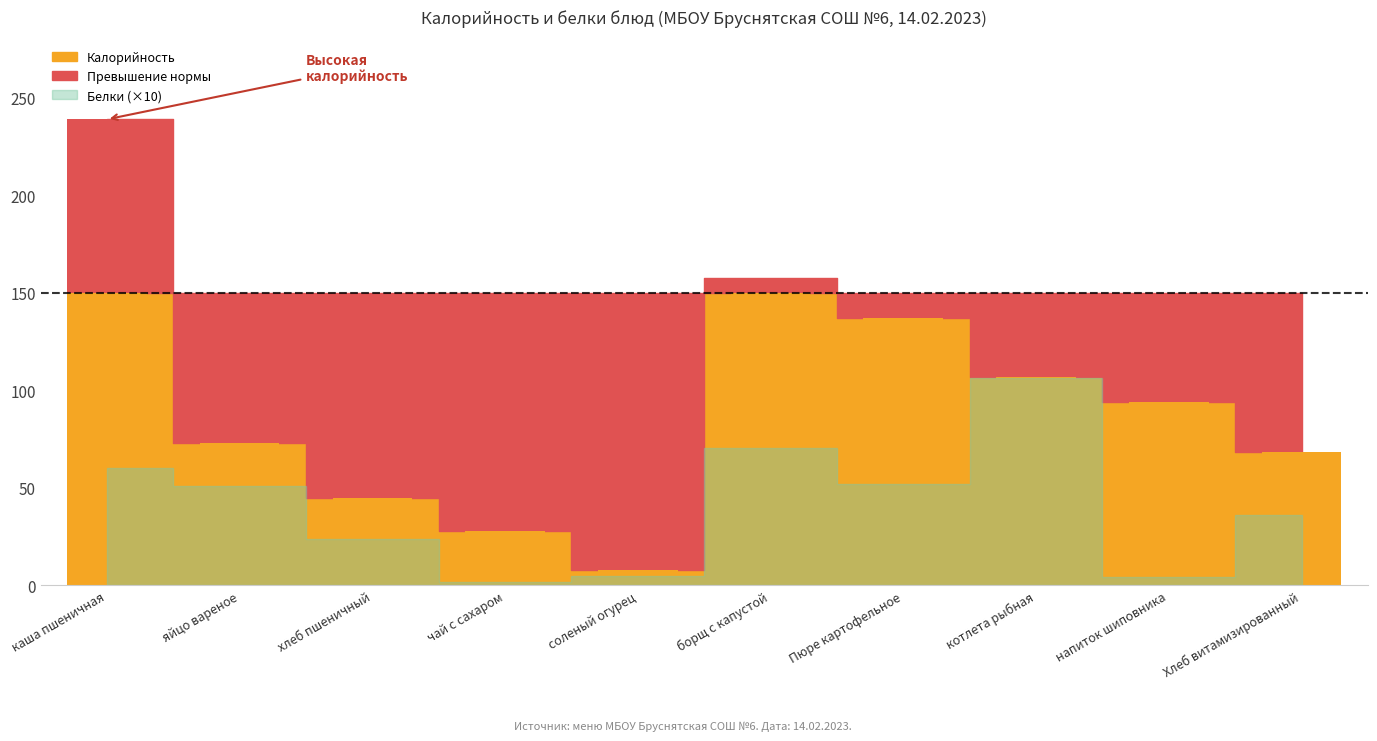

Reading left to right, transcribe all the data shown in this chart.

Калорийность: каша пшеничная=239.0	яйцо вареное=72.8	хлеб пшеничный=45.0	чай с сахаром=28.0	соленый огурец=7.8	борщ с капустой=157.6	Пюре картофельное=137.3	котлета рыбная=107.1	напиток шиповника=94.0	Хлеб витамизированный=68.4
Белки: каша пшеничная=6.0	яйцо вареное=5.1	хлеб пшеничный=2.4	чай с сахаром=0.2	соленый огурец=0.5	борщ с капустой=7.1	Пюре картофельное=5.2	котлета рыбная=10.6	напиток шиповника=0.5	Хлеб витамизированный=3.6